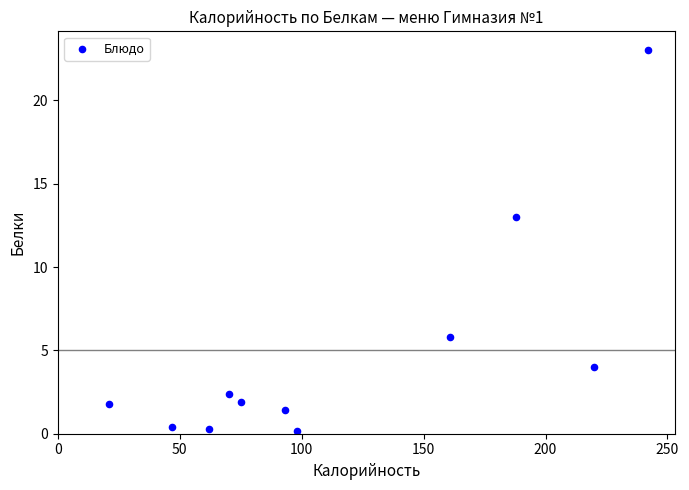

What is the range of Y values (max minus min)?

22.8